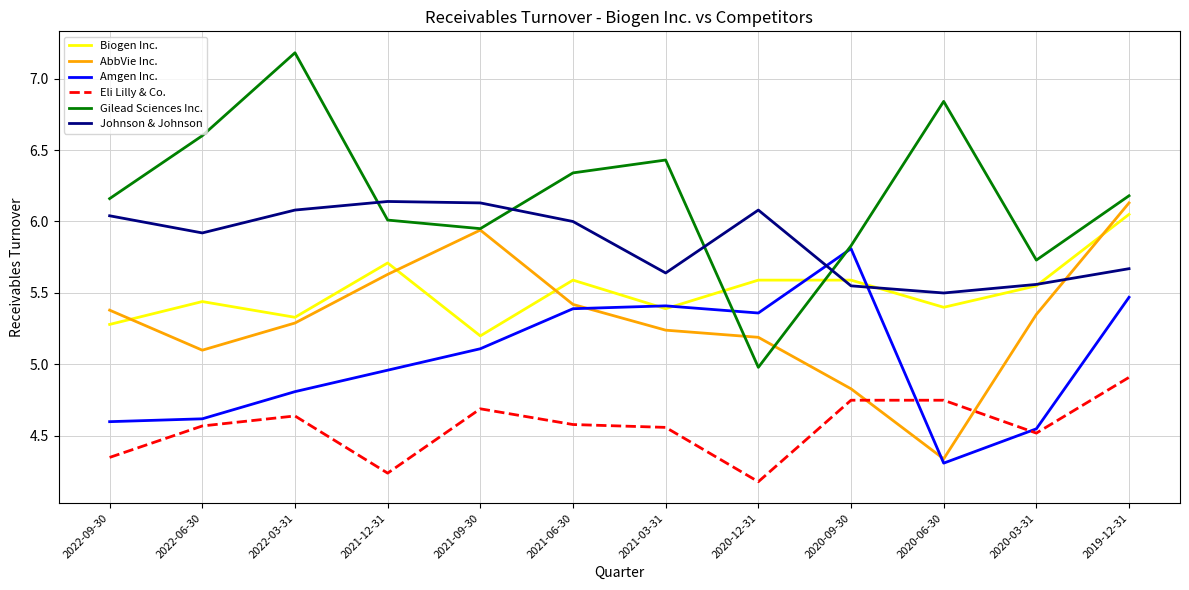

Which category has the highest value in the Amgen Inc. series?

2020-09-30